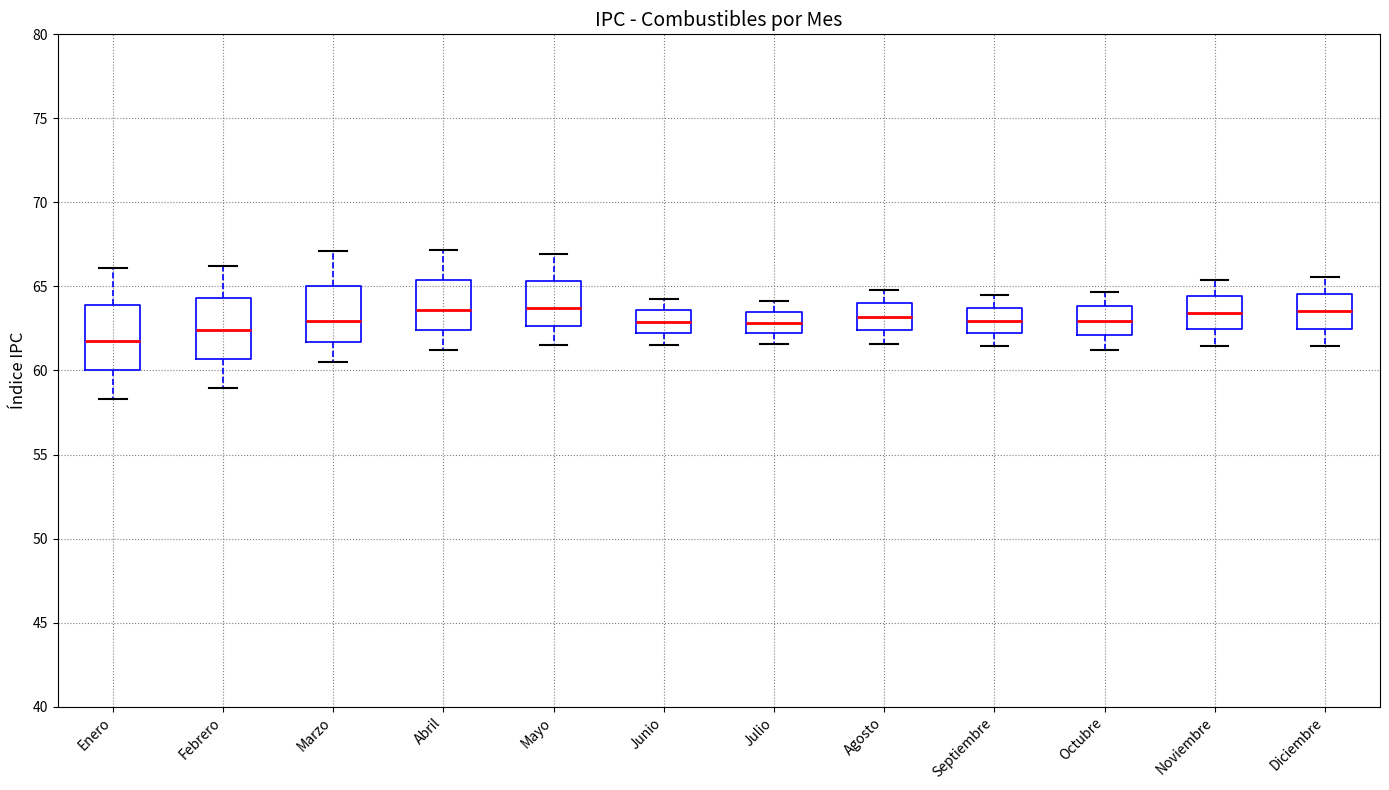

Reading left to right, transcribe this box plot: for each box, give where its median line is, the range the box spans, and where its two whiskers end, as read against the y-axis. The values are not printed on the chart, so give them approximately, as read against the axis.

Enero: median 62.0, box 60.0 to 64.0, whiskers 58.5 to 66.0
Febrero: median 62.5, box 60.5 to 64.5, whiskers 59.0 to 66.0
Marzo: median 63.0, box 61.5 to 65.0, whiskers 60.5 to 67.0
Abril: median 63.5, box 62.5 to 65.5, whiskers 61.0 to 67.0
Mayo: median 63.5, box 62.5 to 65.5, whiskers 61.5 to 67.0
Junio: median 63.0, box 62.0 to 63.5, whiskers 61.5 to 64.5
Julio: median 63.0, box 62.0 to 63.5, whiskers 61.5 to 64.0
Agosto: median 63.0, box 62.5 to 64.0, whiskers 61.5 to 65.0
Septiembre: median 63.0, box 62.0 to 63.5, whiskers 61.5 to 64.5
Octubre: median 63.0, box 62.0 to 64.0, whiskers 61.0 to 64.5
Noviembre: median 63.5, box 62.5 to 64.5, whiskers 61.5 to 65.5
Diciembre: median 63.5, box 62.5 to 64.5, whiskers 61.5 to 65.5